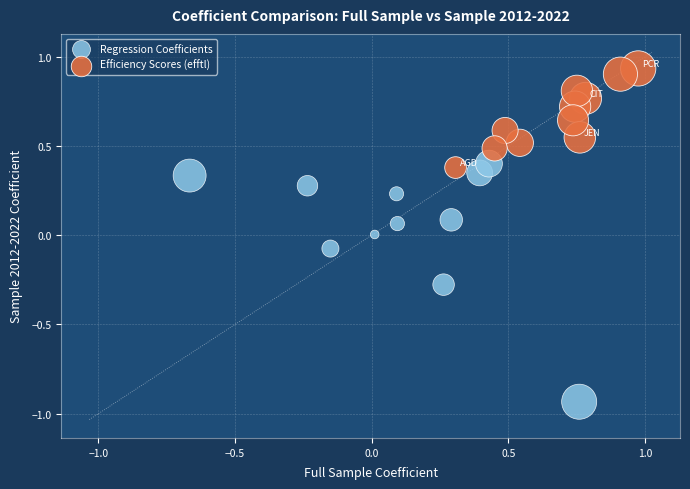

Which series reaches the minimum Y coordinate?

Regression Coefficients